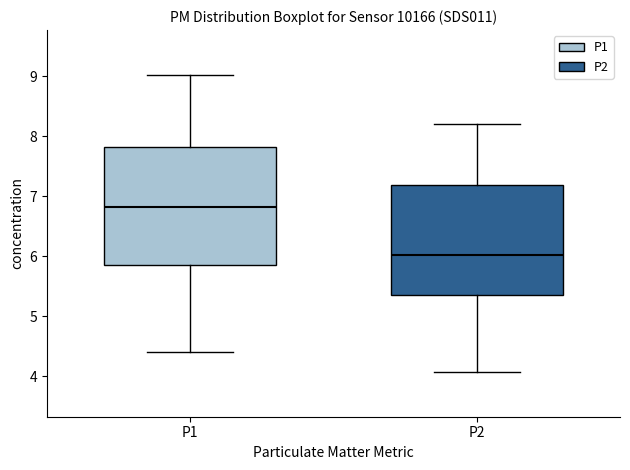

Reading left to right, read every box against the y-axis: the position of its median line, the range the box covers, and the ends of its whiskers. The values are not printed on the chart, so give them approximately, as read against the axis.

P1: median 6.8, box 5.9 to 7.8, whiskers 4.4 to 9.0
P2: median 6.0, box 5.4 to 7.2, whiskers 4.1 to 8.2